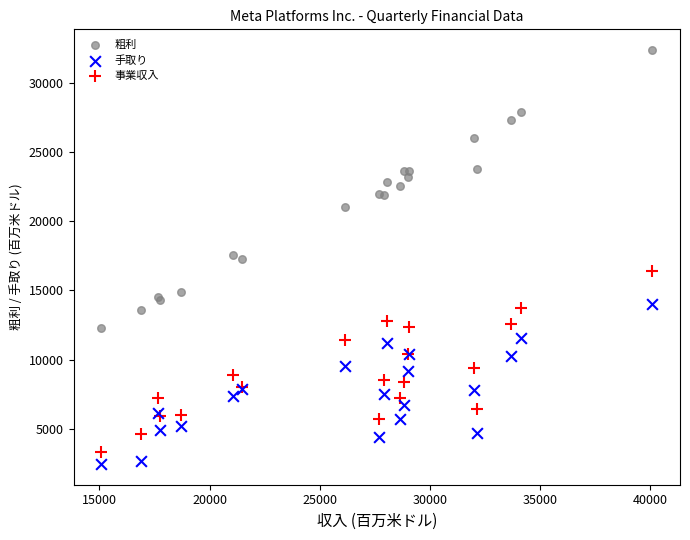

Which series has the largest Y range (max minus min)?

粗利